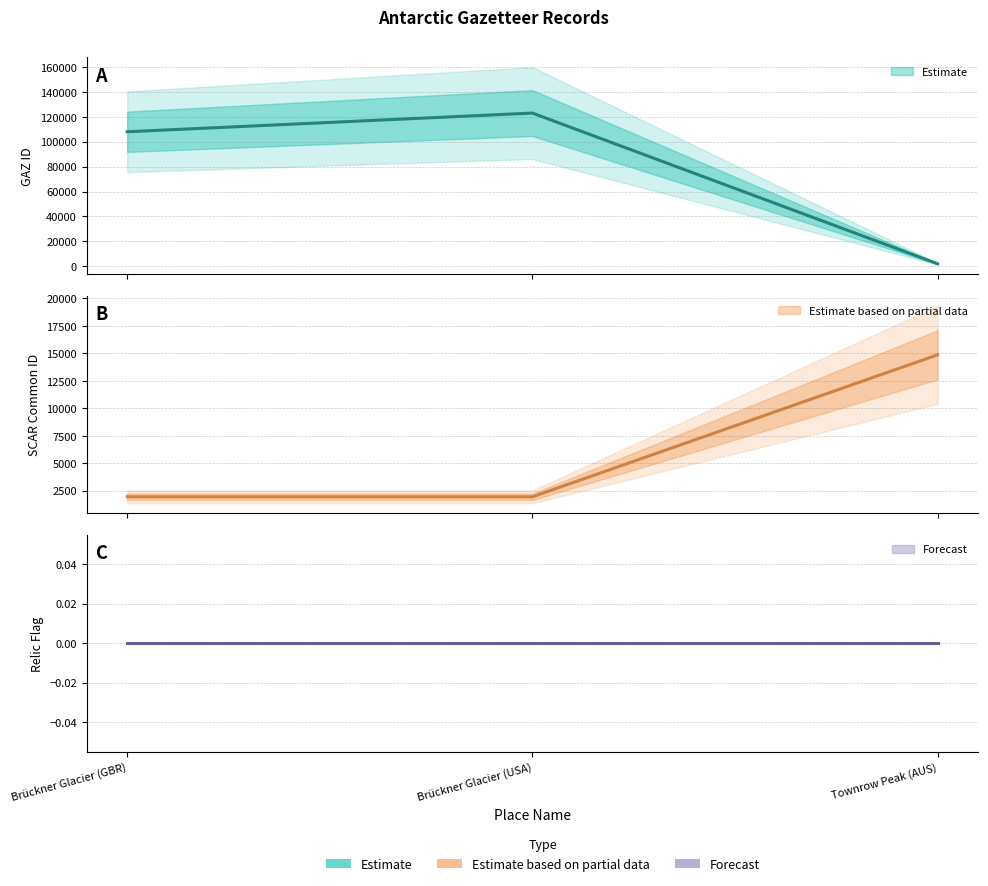

True or false: GAZ_ID has a value of 81020 at Brückner Glacier (USA).

False